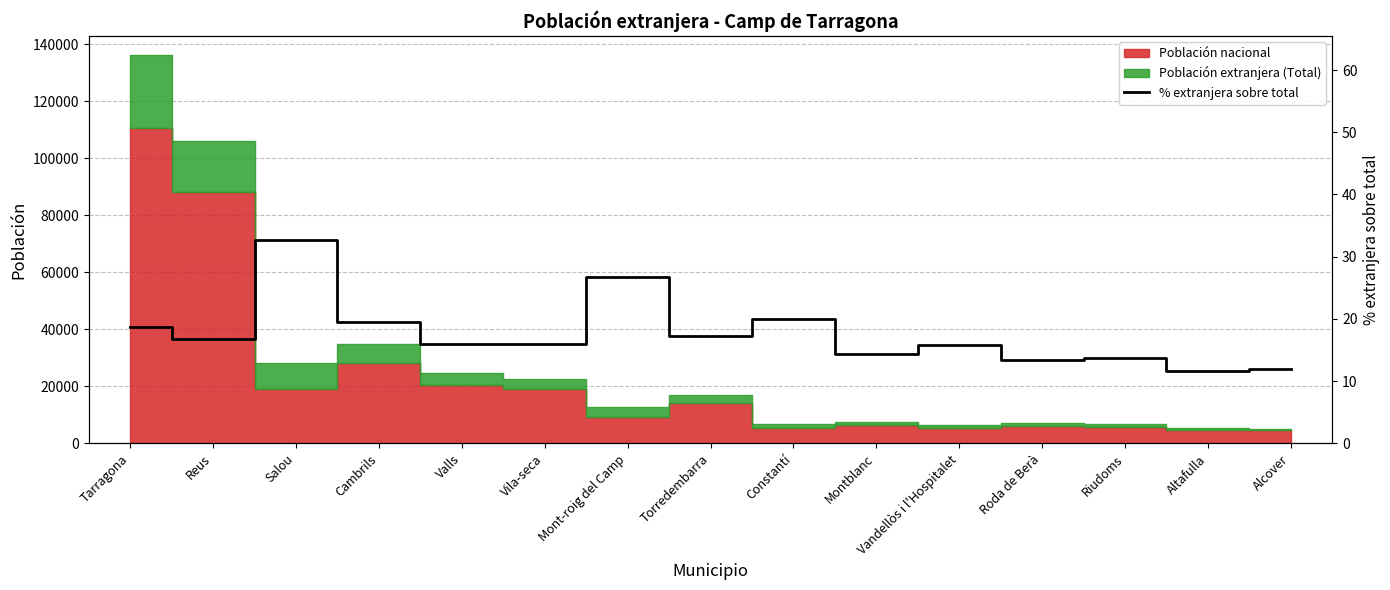

What is the approximate value at Mont-roig del Camp?

26.7